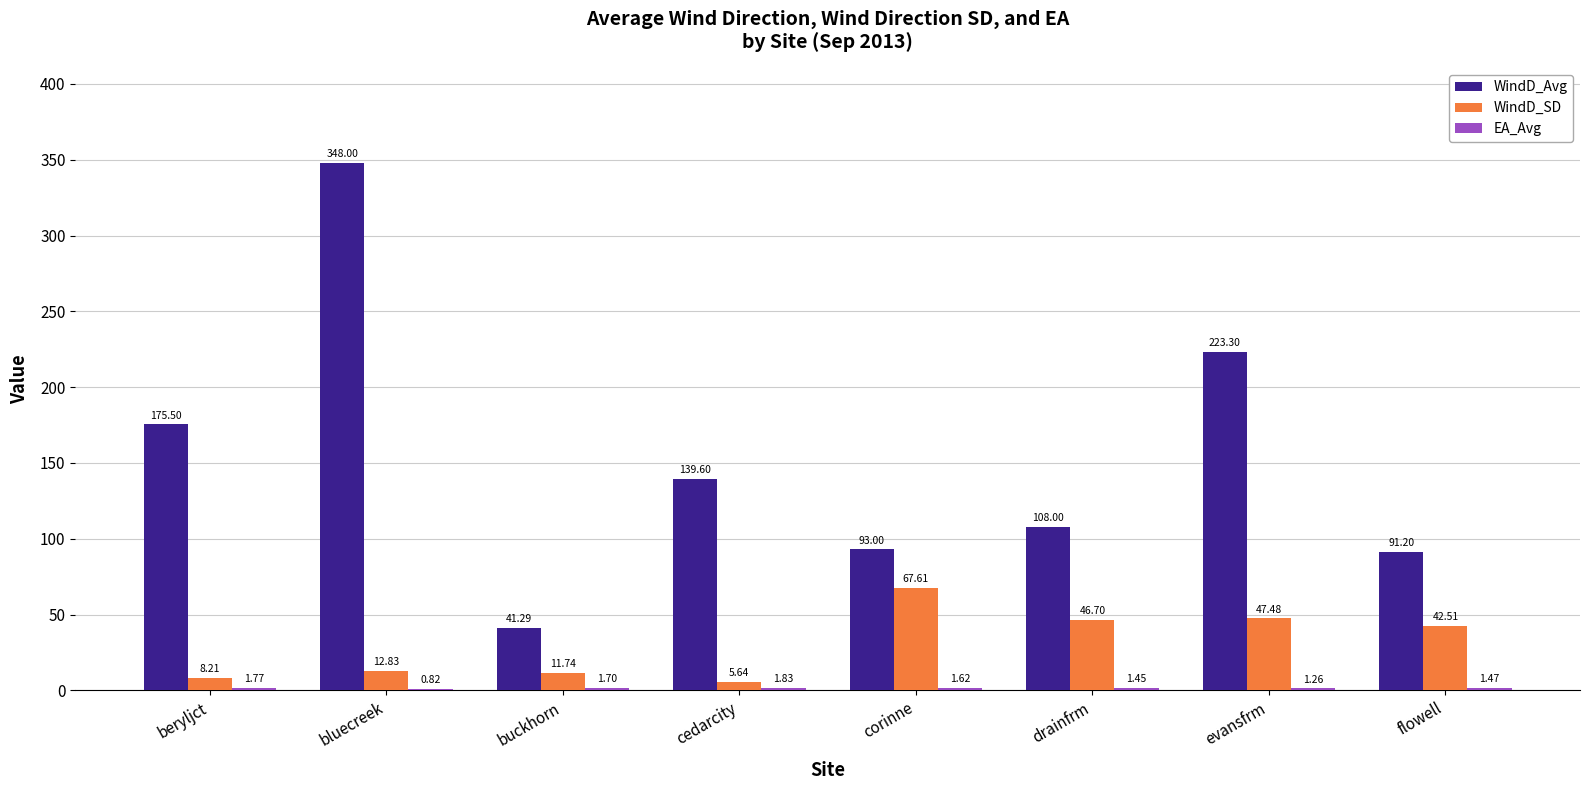

Count the number of data series in this chart.

3